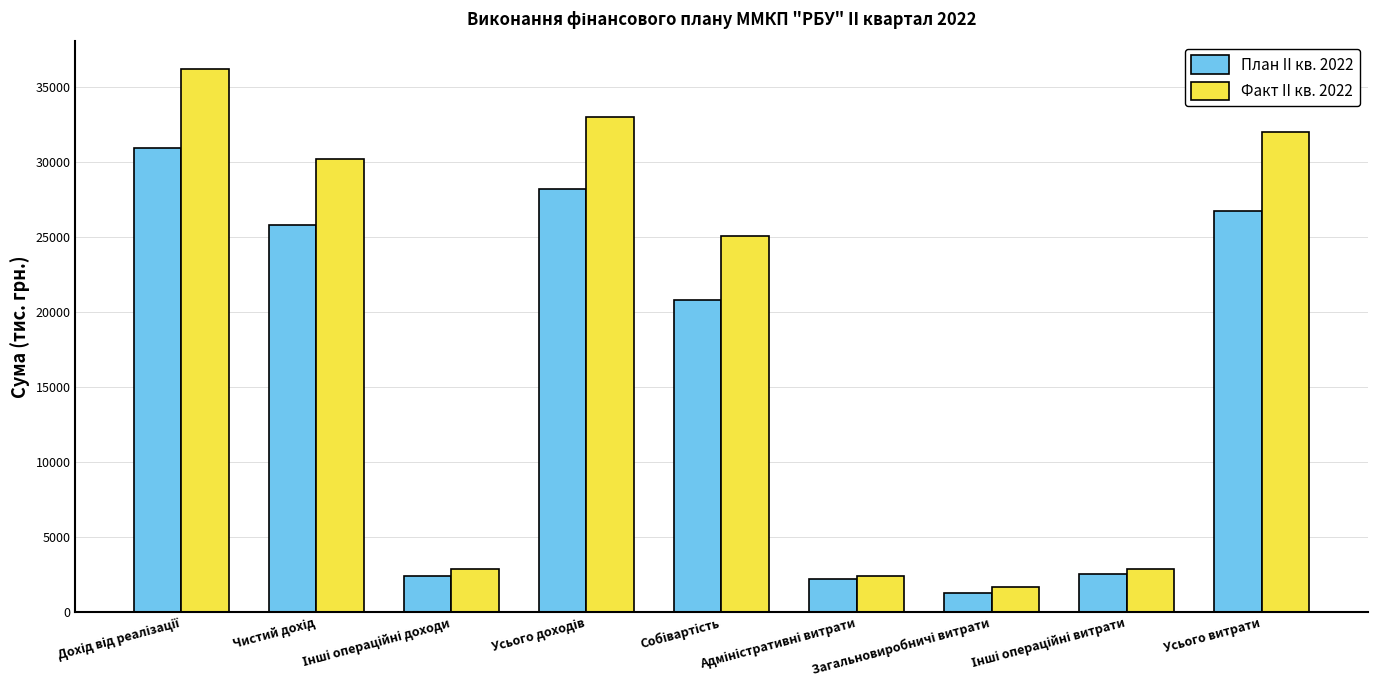

What is the difference between the second highest and second lowest values in the Факт II кв. 2022 series?

30646.1